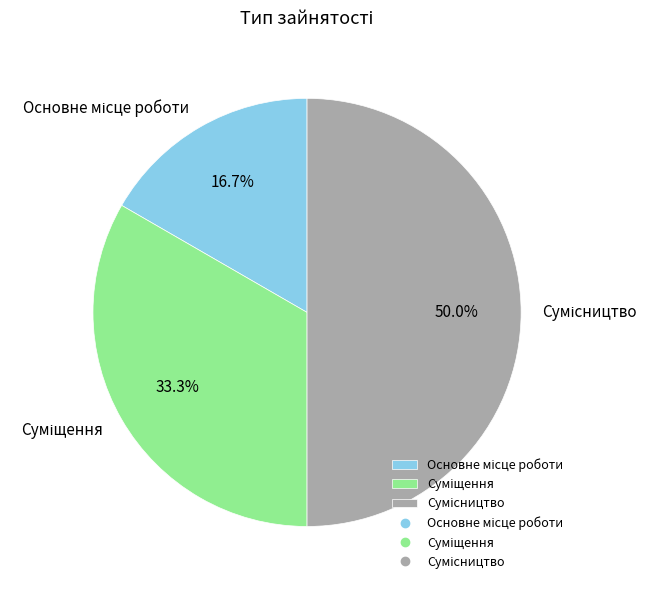

What percentage is the Основне місце роботи slice, to the nearest percent?

17%